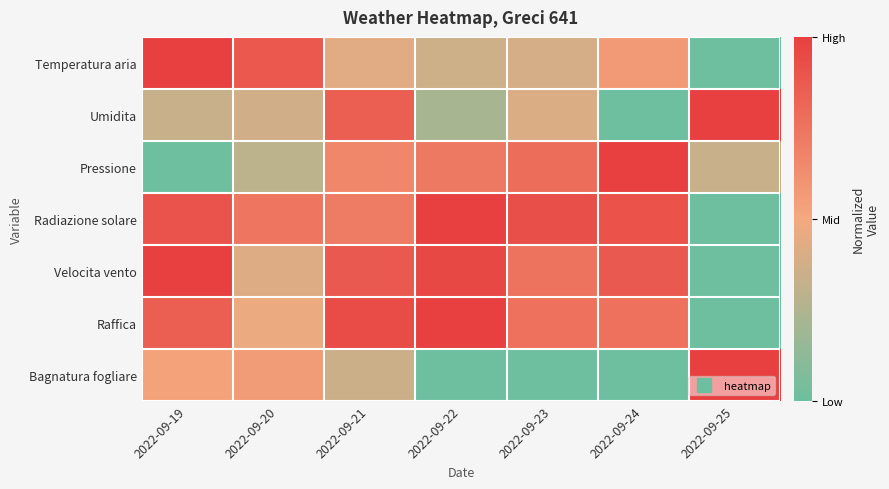

What is the difference between the highest and lowest values at 2022-09-24?

1.0